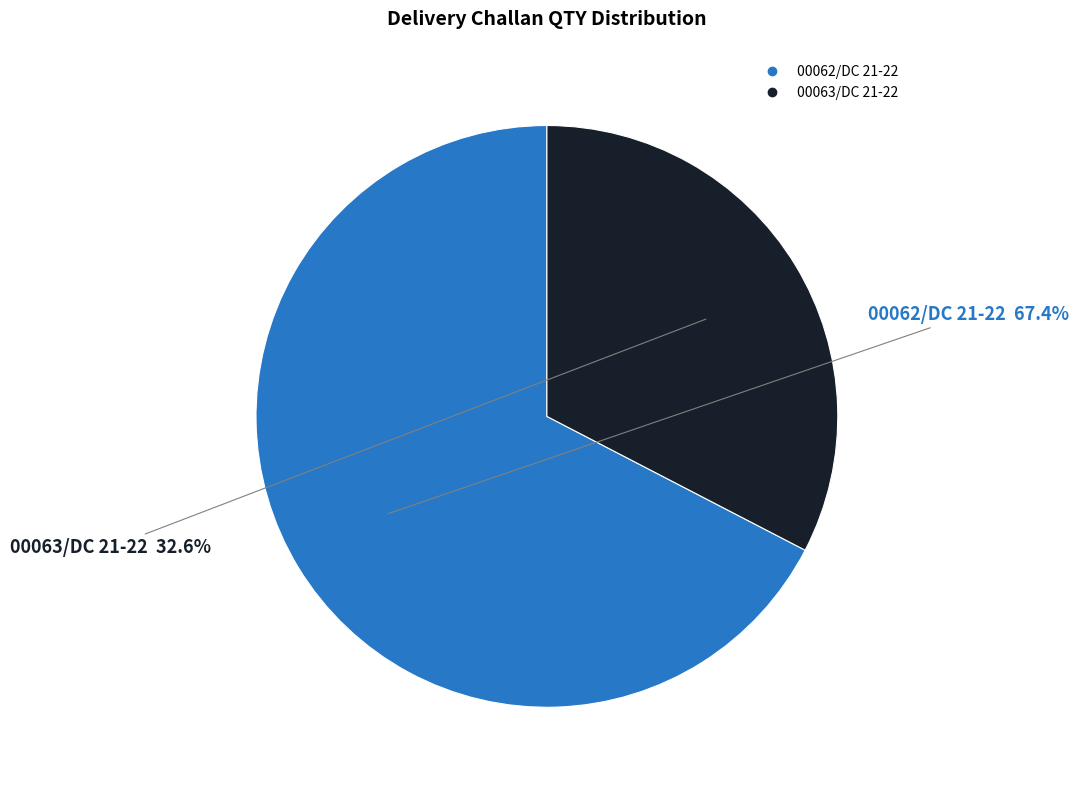

Which has a higher value, 00062/DC 21-22 or 00063/DC 21-22?

00062/DC 21-22